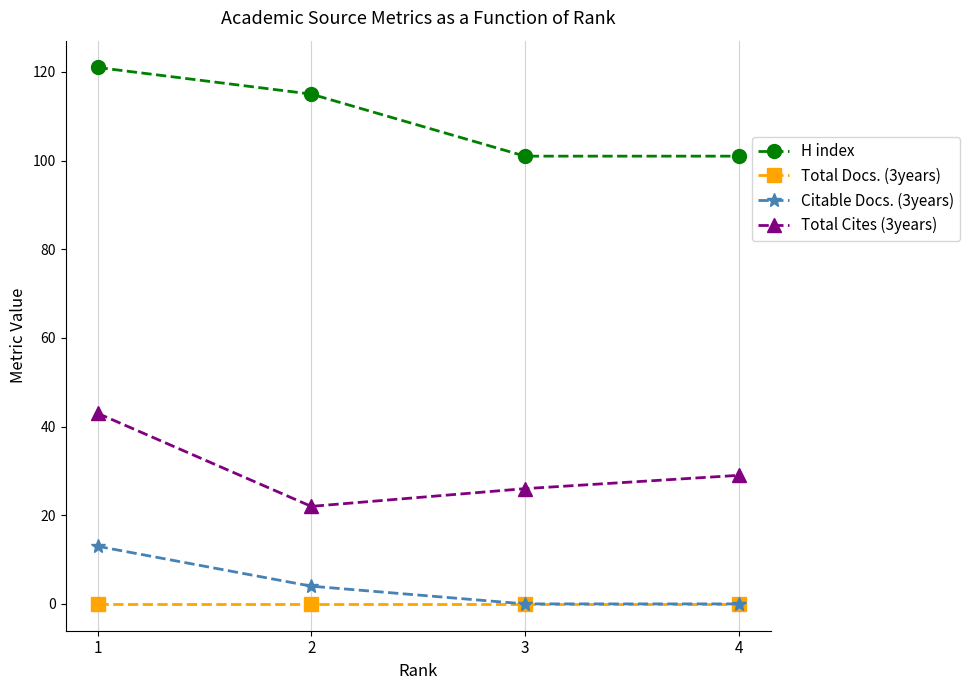

What is the total value across all series at 3?

127